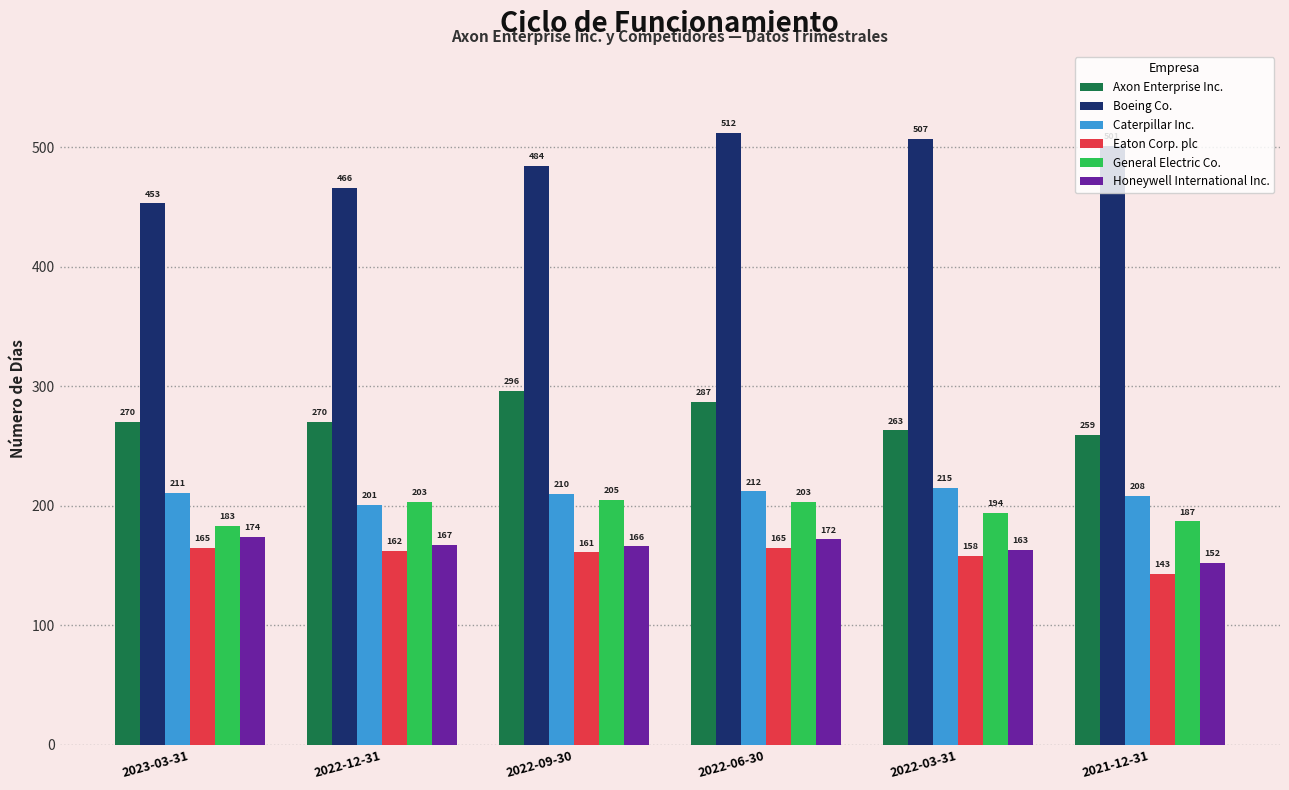

At which label is Boeing Co. closest to 482?

2022-09-30